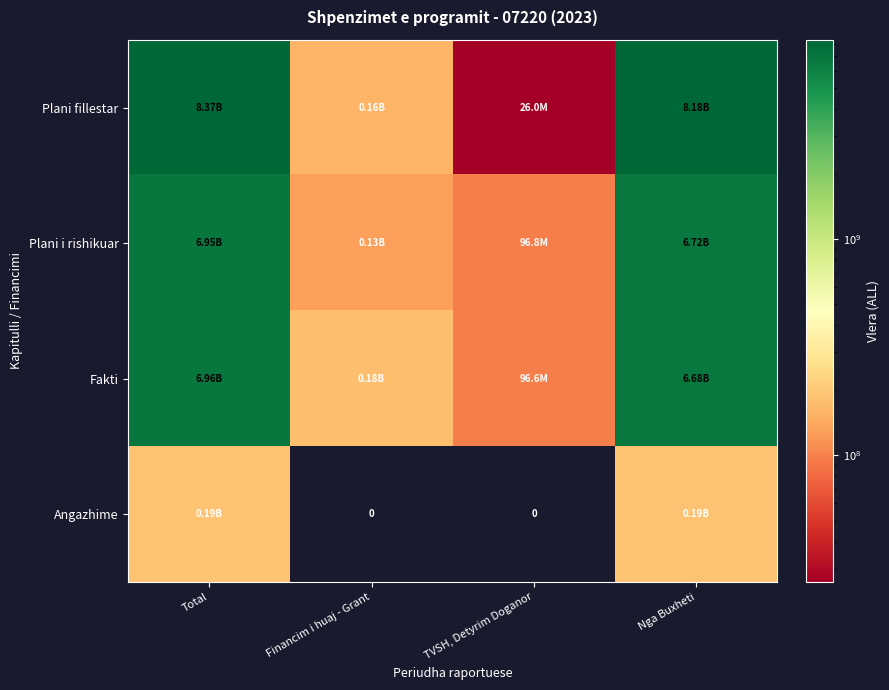

At which label is Fakti closest to 3527161895?

Nga Buxheti